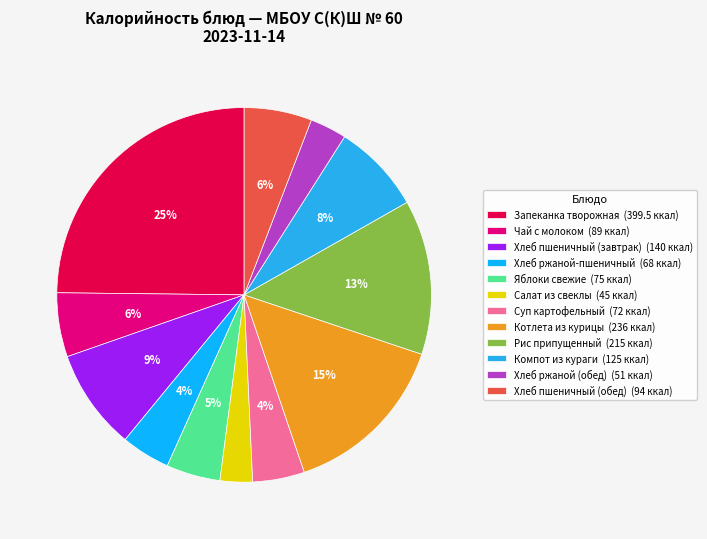

How many slices are in this pie chart?

12